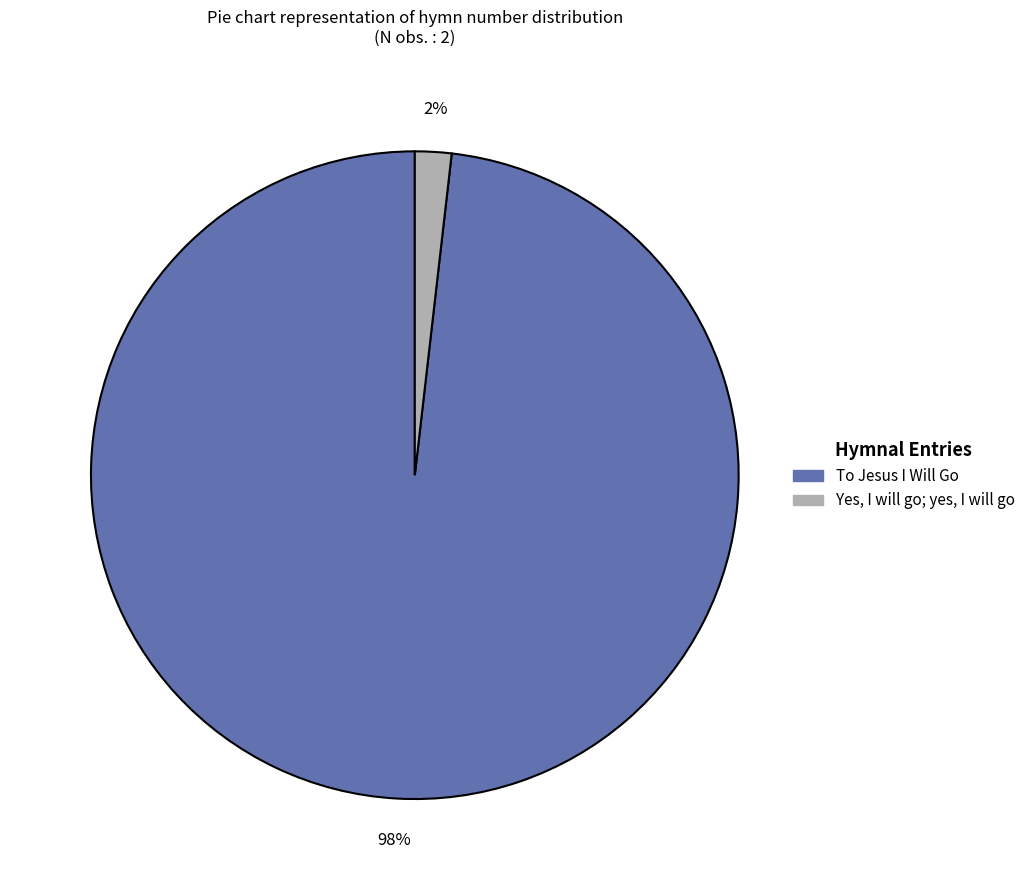

Which has a higher value, To Jesus I Will Go or Yes, I will go; yes, I will go?

To Jesus I Will Go